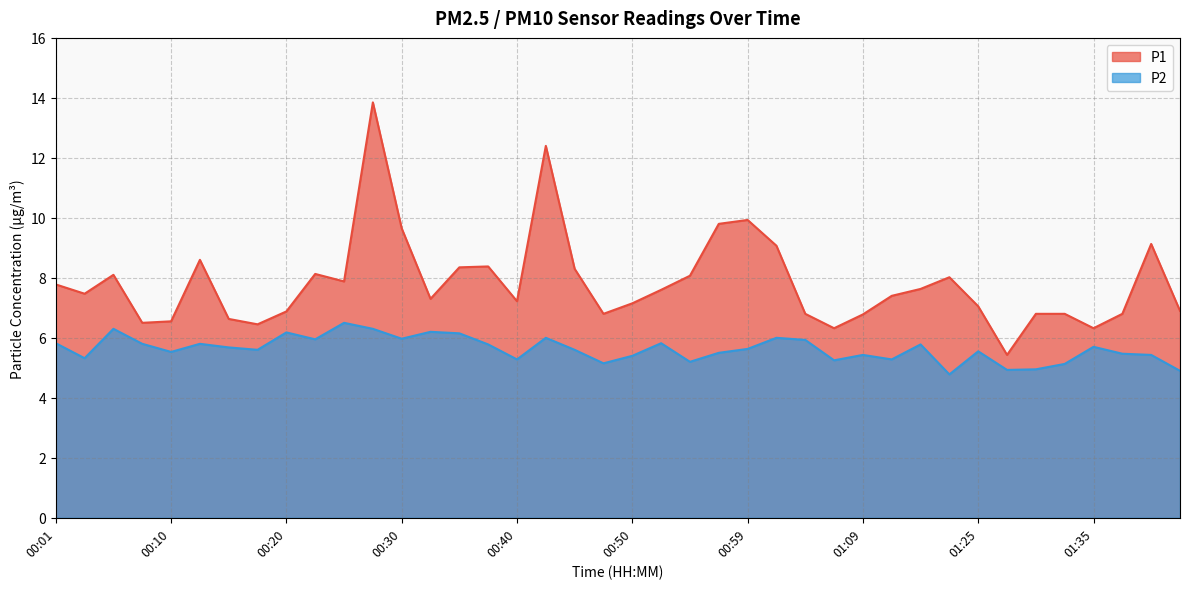

At which category does the chart reach its peak across all series?

00:28